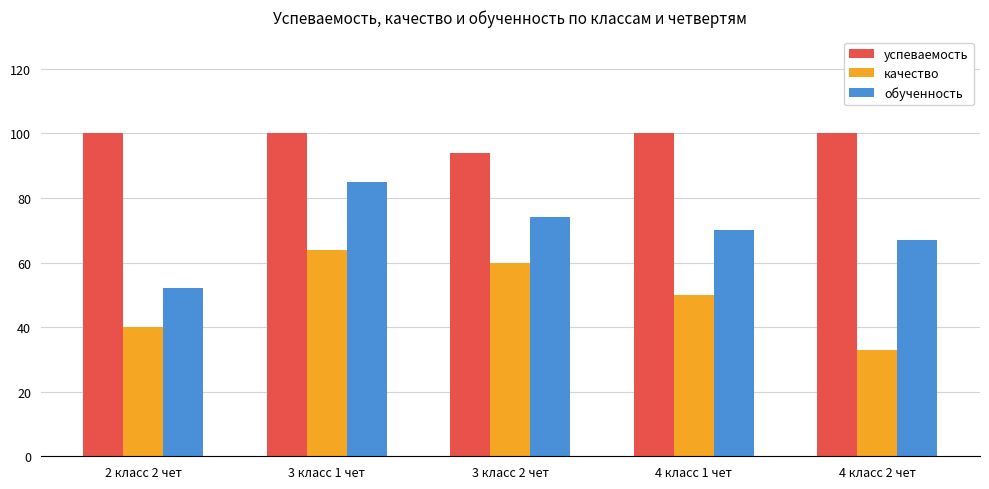

What is the label of the 5th bar from the left?

4 класс 2 чет